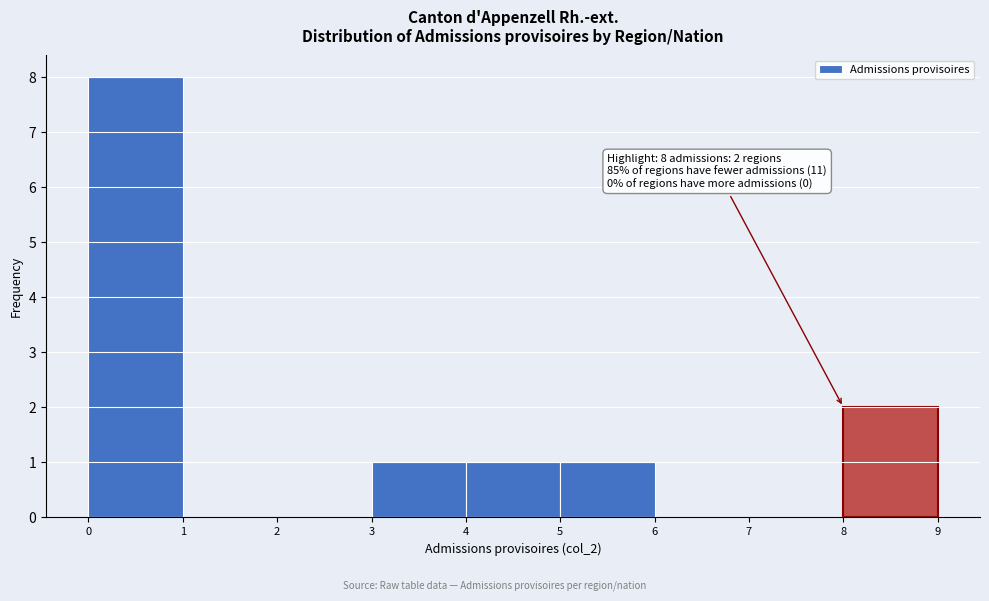

Which range on the x-axis has the tallest bar?

0 to 1